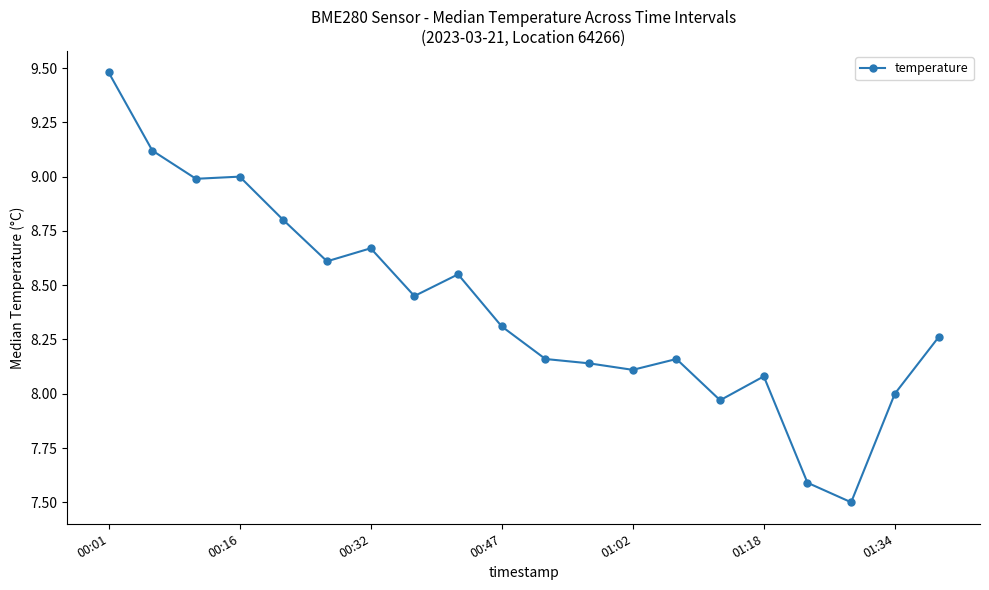

Count the number of categories in the chart.

20